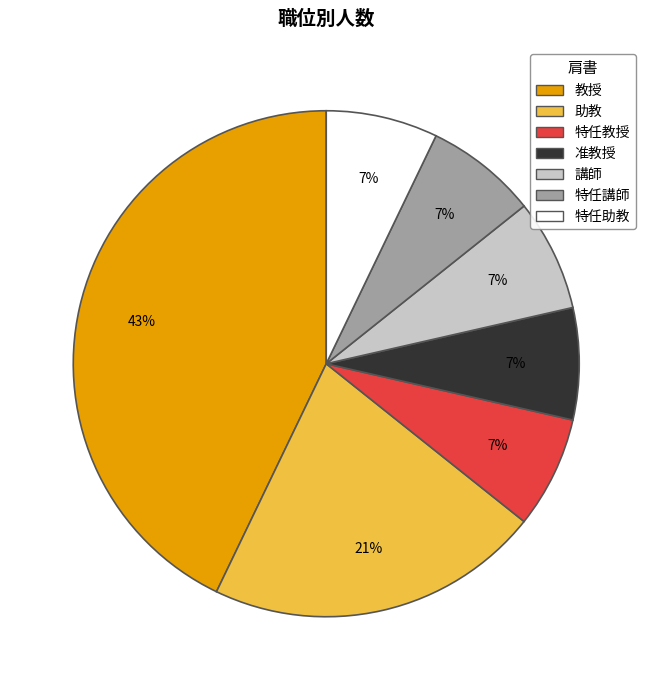

Does 特任助教 represent more than half of the total?

No